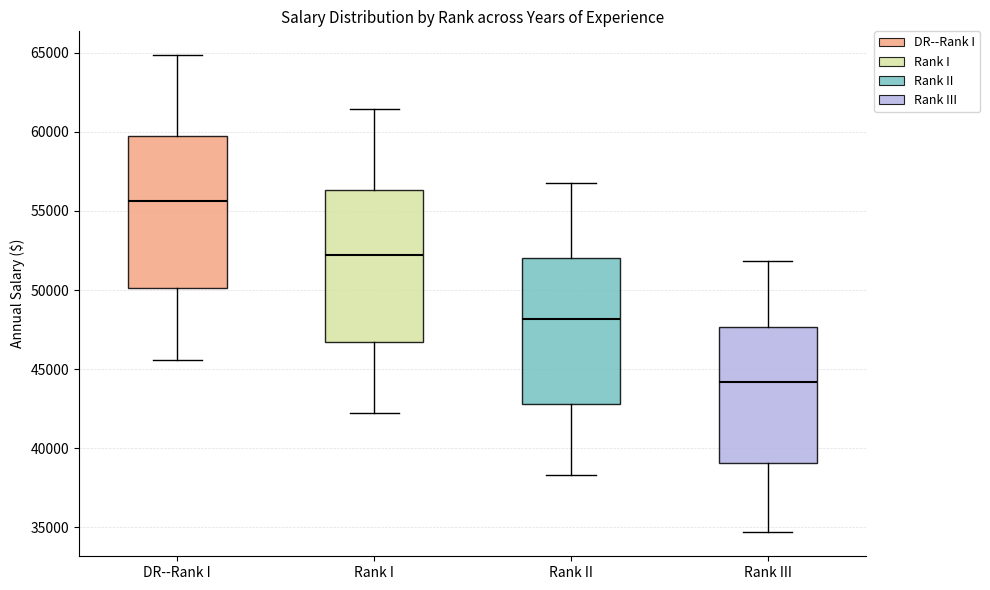

Reading left to right, transcribe this box plot: for each box, give where its median line is, the range the box spans, and where its two whiskers end, as read against the y-axis. The values are not printed on the chart, so give them approximately, as read against the axis.

DR--Rank I: median 55500, box 50000 to 59500, whiskers 45500 to 65000
Rank I: median 52000, box 46500 to 56500, whiskers 42000 to 61500
Rank II: median 48000, box 43000 to 52000, whiskers 38500 to 56500
Rank III: median 44000, box 39000 to 47500, whiskers 34500 to 52000